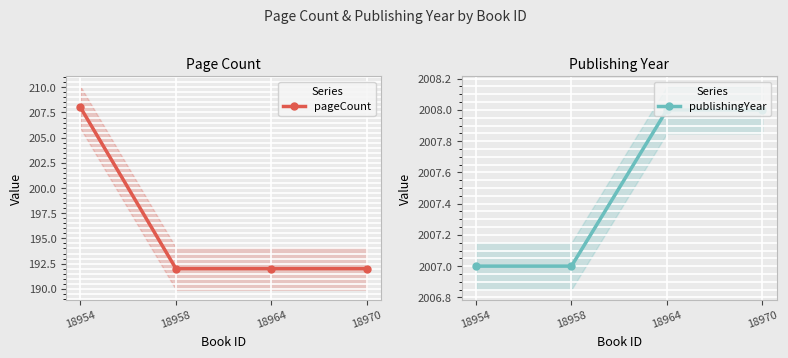

True or false: publishingYear and pageCount intersect in this chart.

False